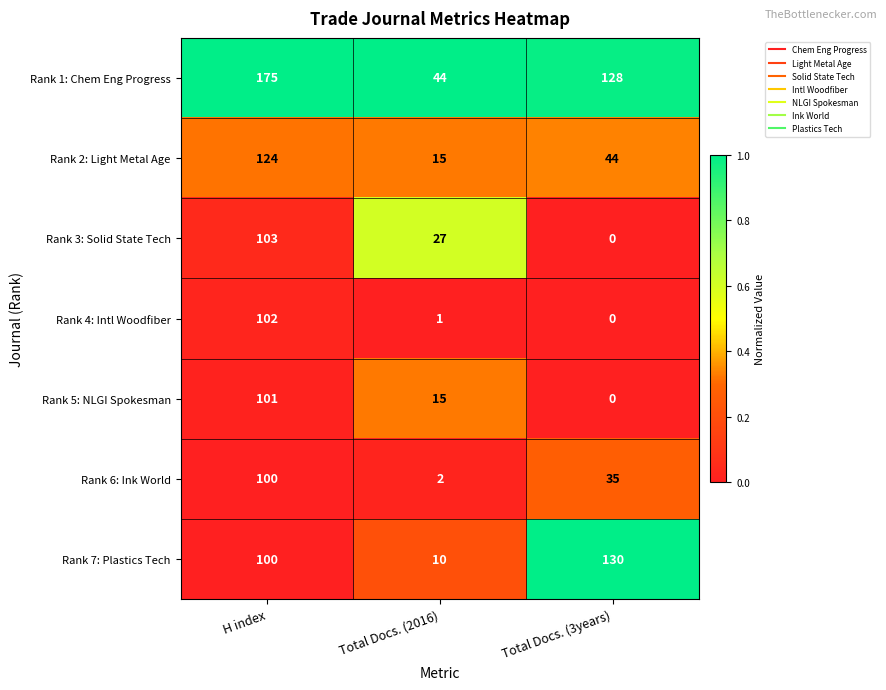

Rank the series by their maximum value, from lowest to highest.

Rank 6: Ink World, Rank 5: NLGI Spokesman, Rank 4: Intl Woodfiber, Rank 3: Solid State Tech, Rank 2: Light Metal Age, Rank 7: Plastics Tech, Rank 1: Chem Eng Progress